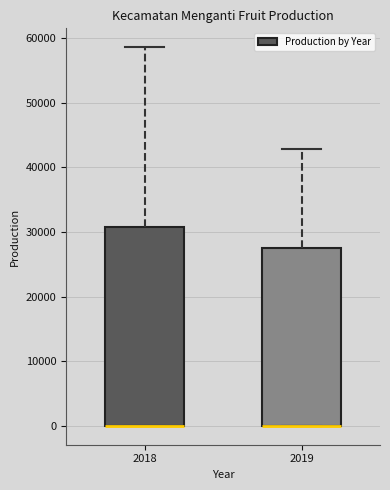

Where does the upper whisker of the box at x = 2018 end on the y-axis? The values are not printed on the chart, so give them approximately, as read against the axis.

59000